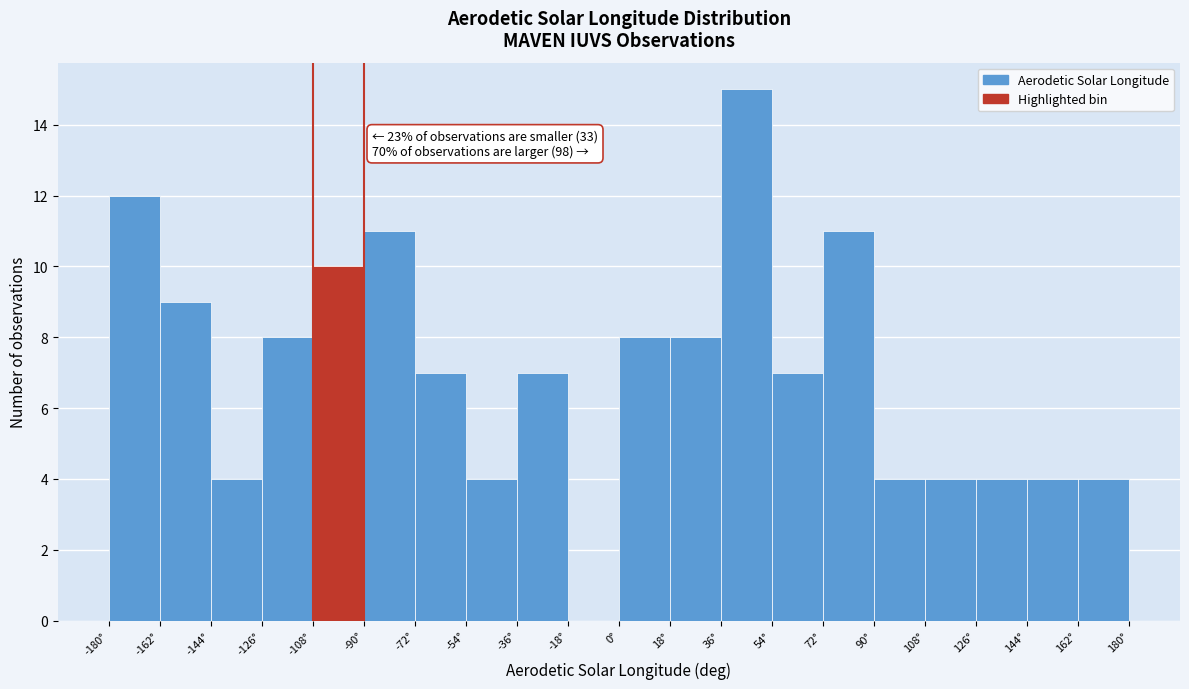

Over which range of the x-axis is the bar tallest?

36 to 54